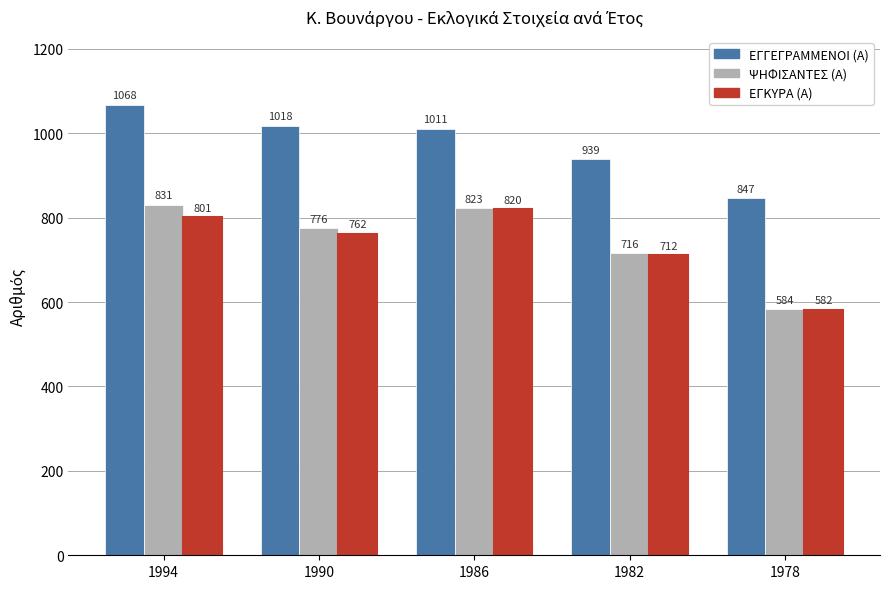

What is the difference between the maximum and minimum values in the ΨΗΦΙΣΑΝΤΕΣ (Α) series?

247